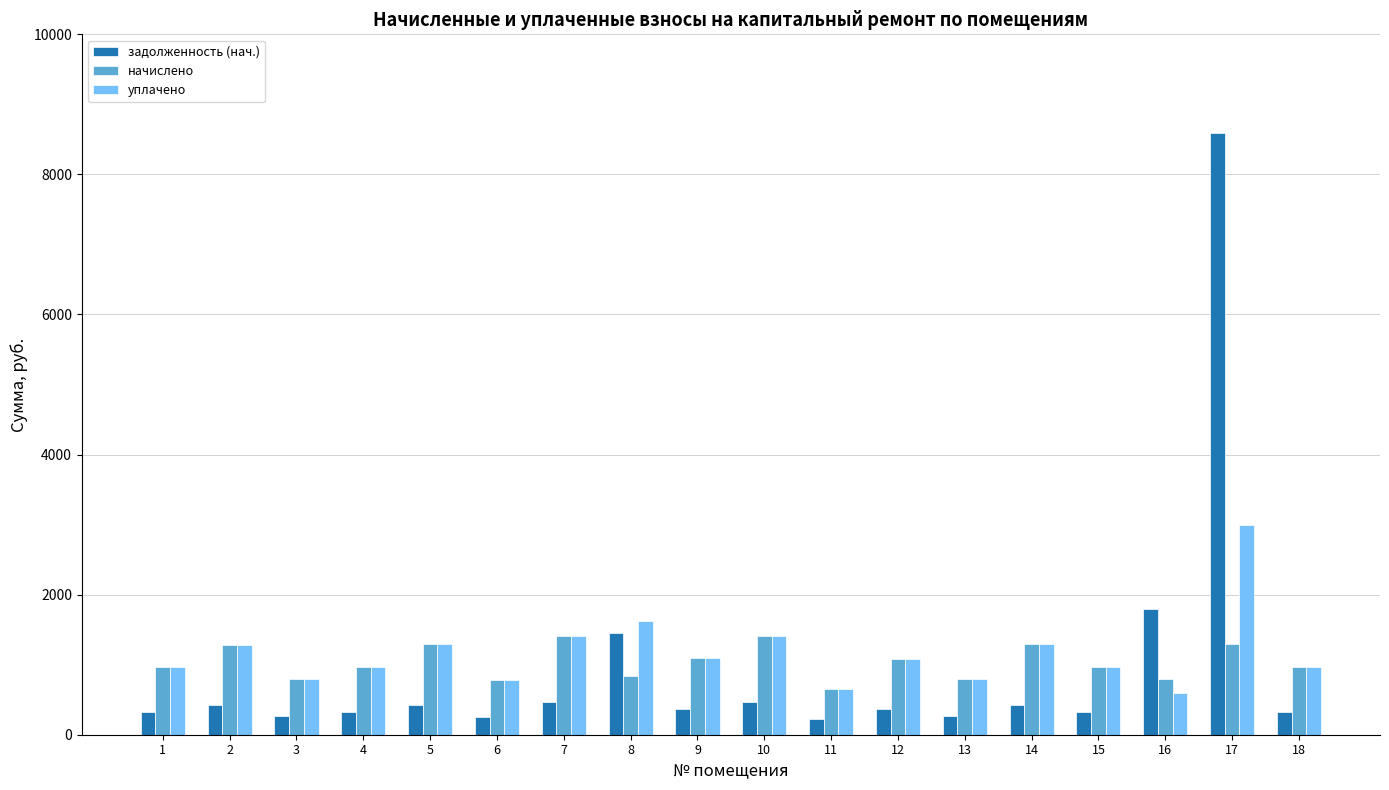

List the series in order of their peak value, highest first.

задолженность (нач.), уплачено, начислено